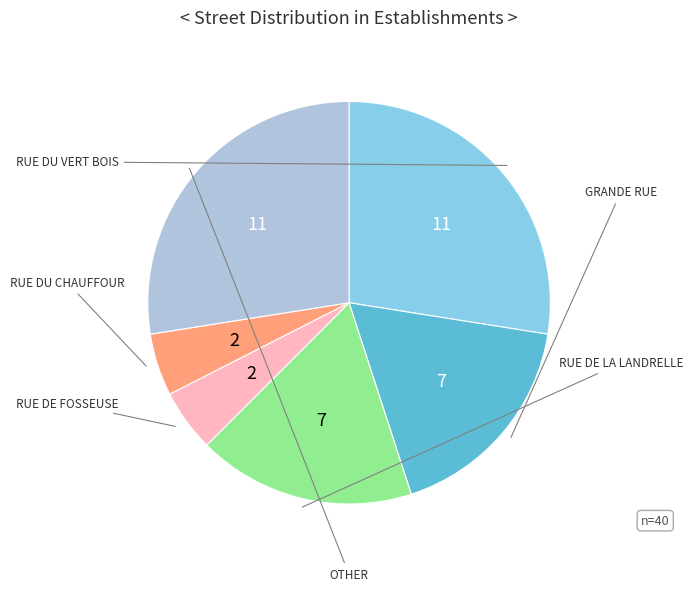

How many slices are in this pie chart?

6